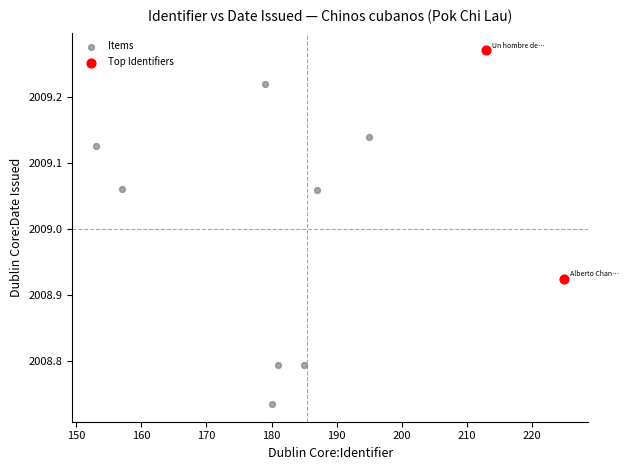

What are all the series names shown in the legend?

Items, Top Identifiers